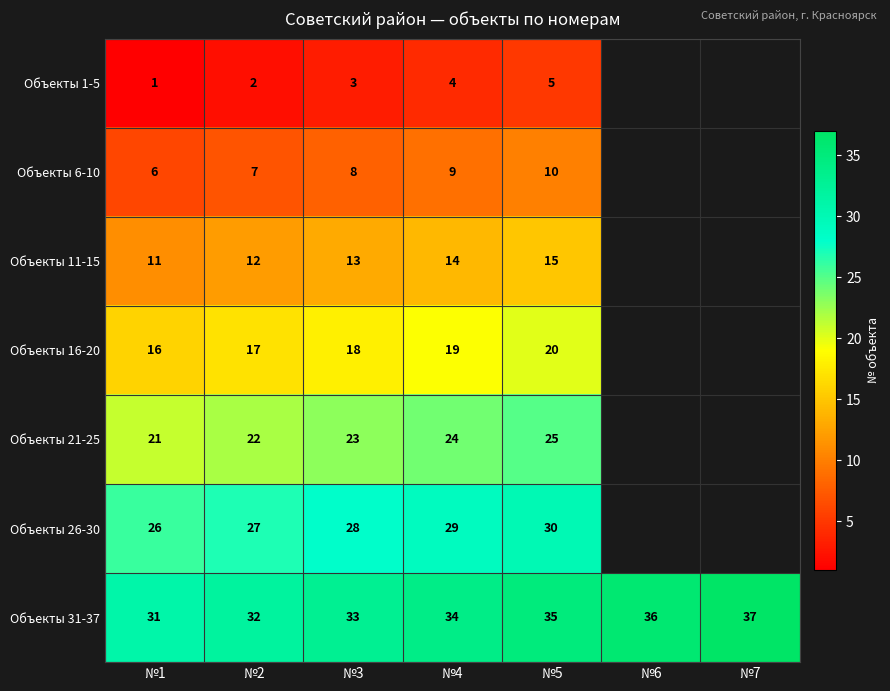

At №2, list the series in order from smallest to largest.

Объекты 1-5, Объекты 6-10, Объекты 11-15, Объекты 16-20, Объекты 21-25, Объекты 26-30, Объекты 31-37